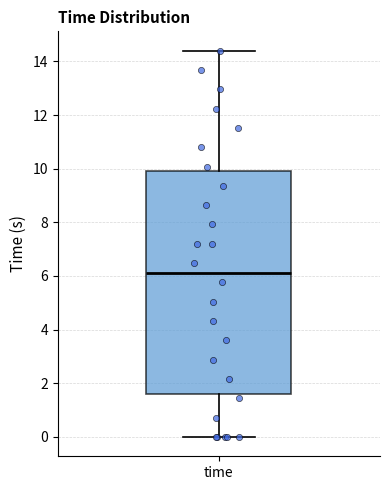

Where is the lower edge of the box for time on the y-axis? The values are not printed on the chart, so give them approximately, as read against the axis.

1.6